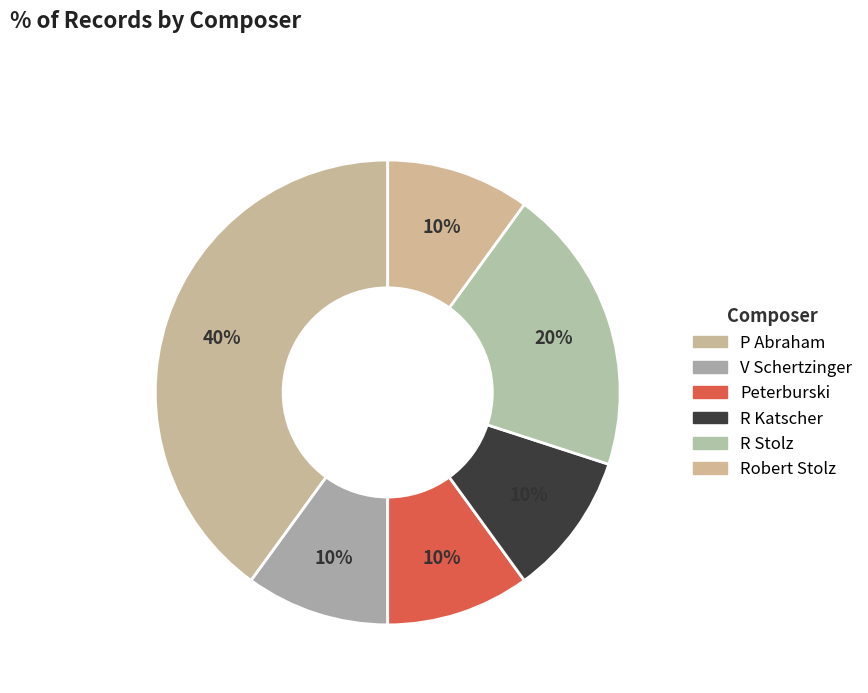

Is there any slice that represents more than half of the pie?

No